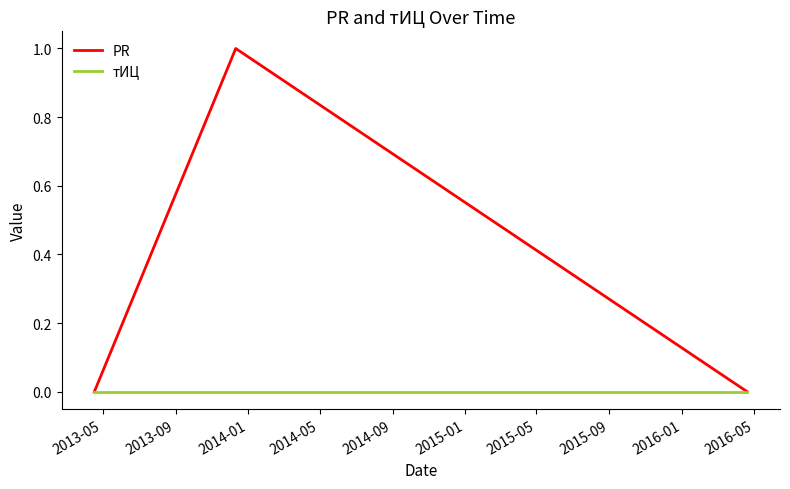

Which series has the widest spread of values?

PR